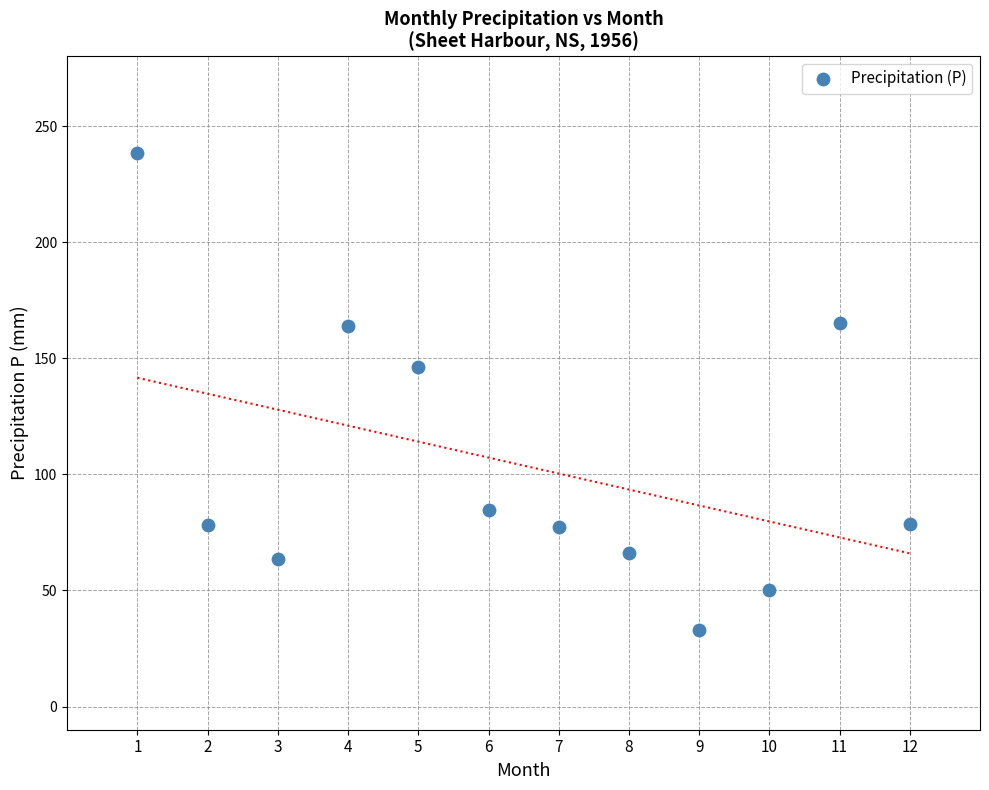

What is the average X value?

6.5